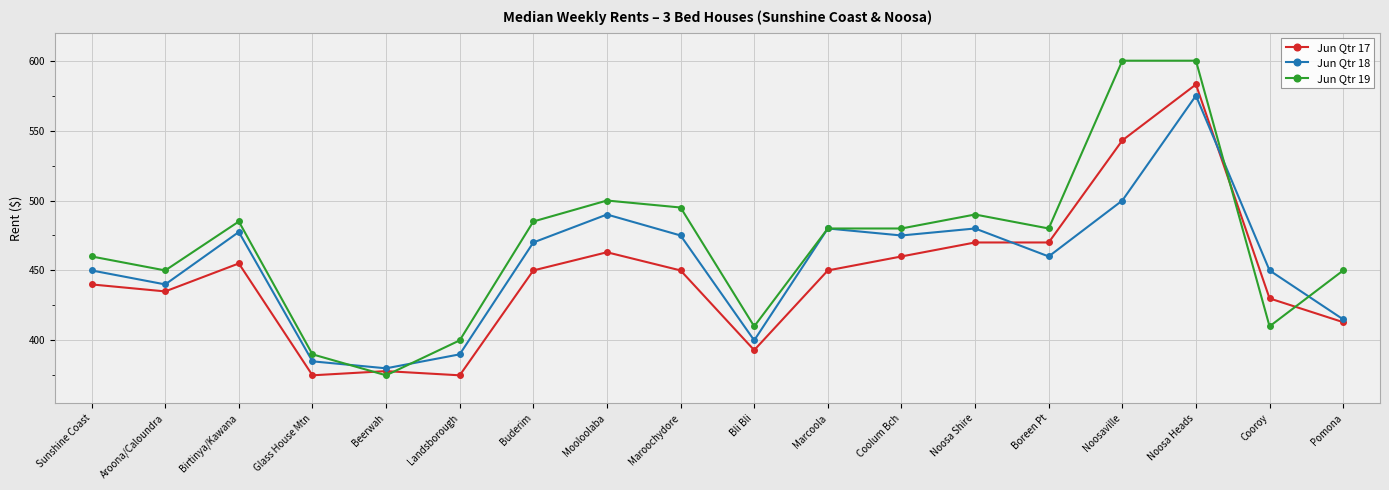

Where do Jun Qtr 18 and Jun Qtr 19 first cross each other?

Glass House Mtn and Beerwah